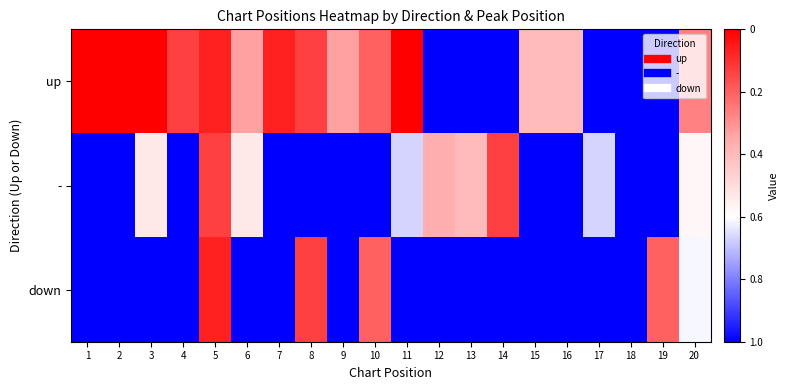

List the series in order of their overall mean, lowest first.

down, -, up